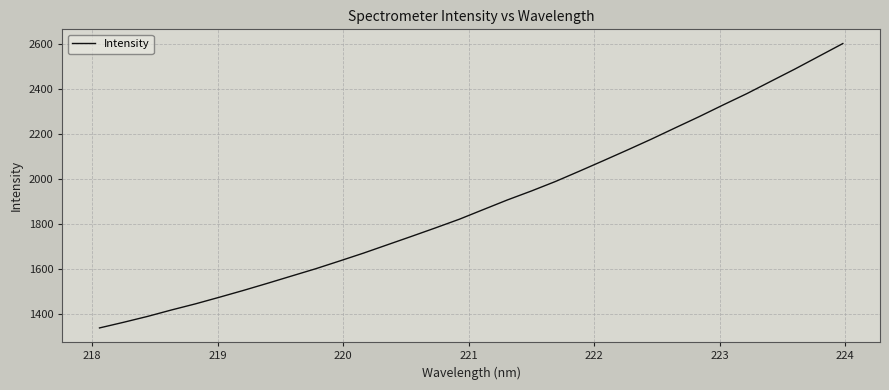

What is the difference between the maximum and minimum values?

1266.4